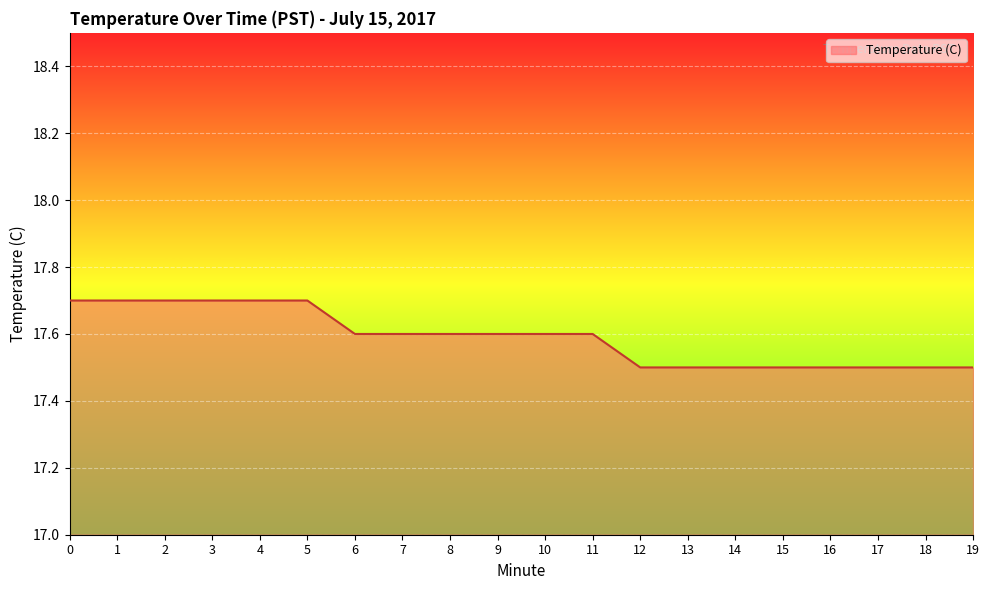

What is the difference between the values at 3 and 12?

0.2